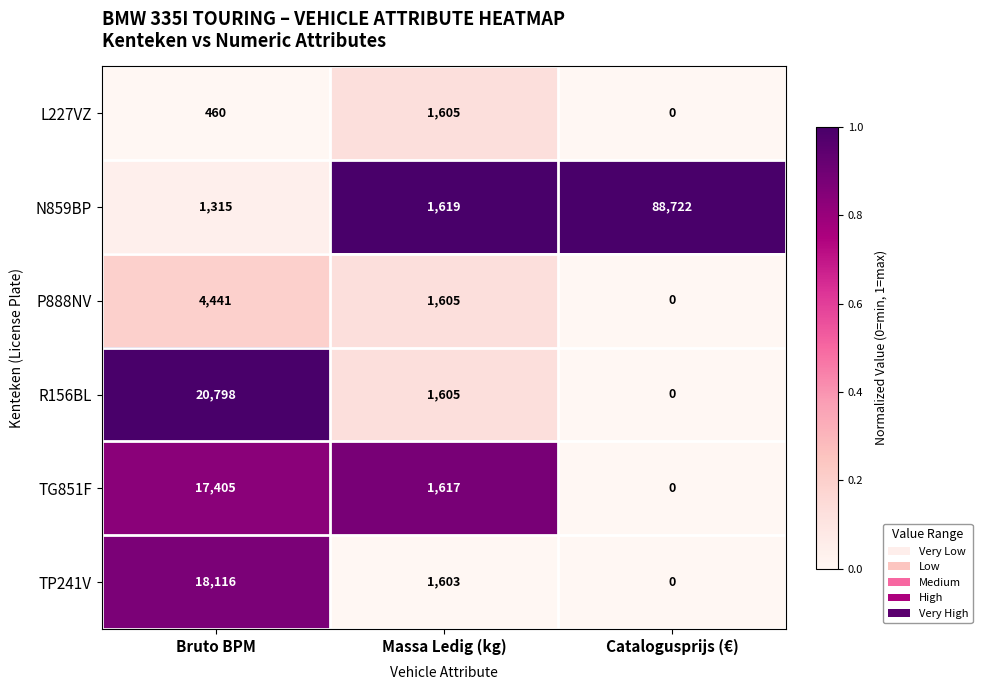

At which category is the sum across all series the highest?

Catalogusprijs (€)